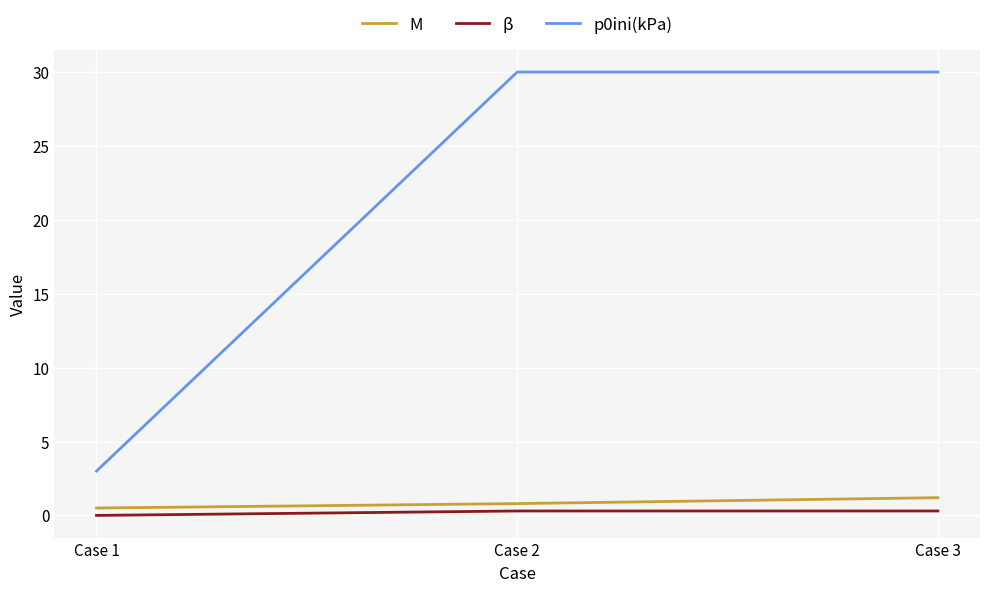

Rank the series at Case 1 from highest to lowest value.

p0ini(kPa), M, β